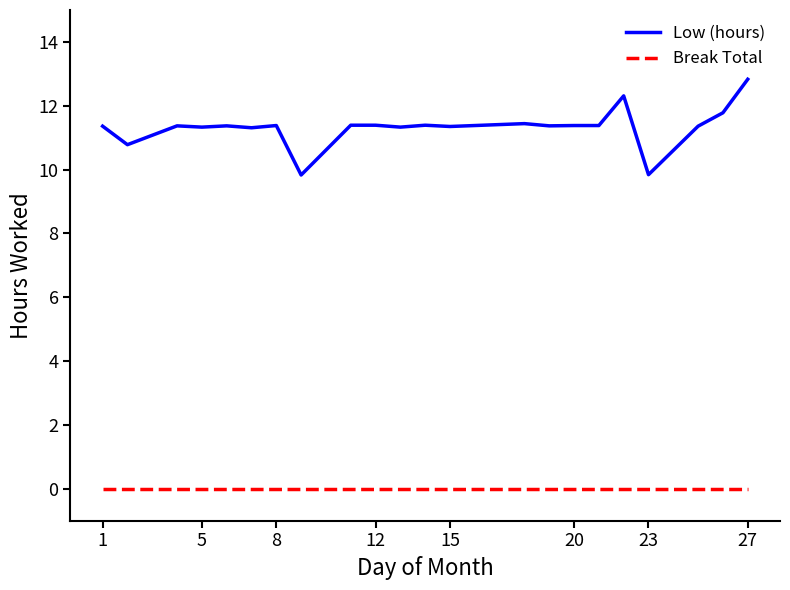

True or false: Break Total and Low (hours) intersect in this chart.

False